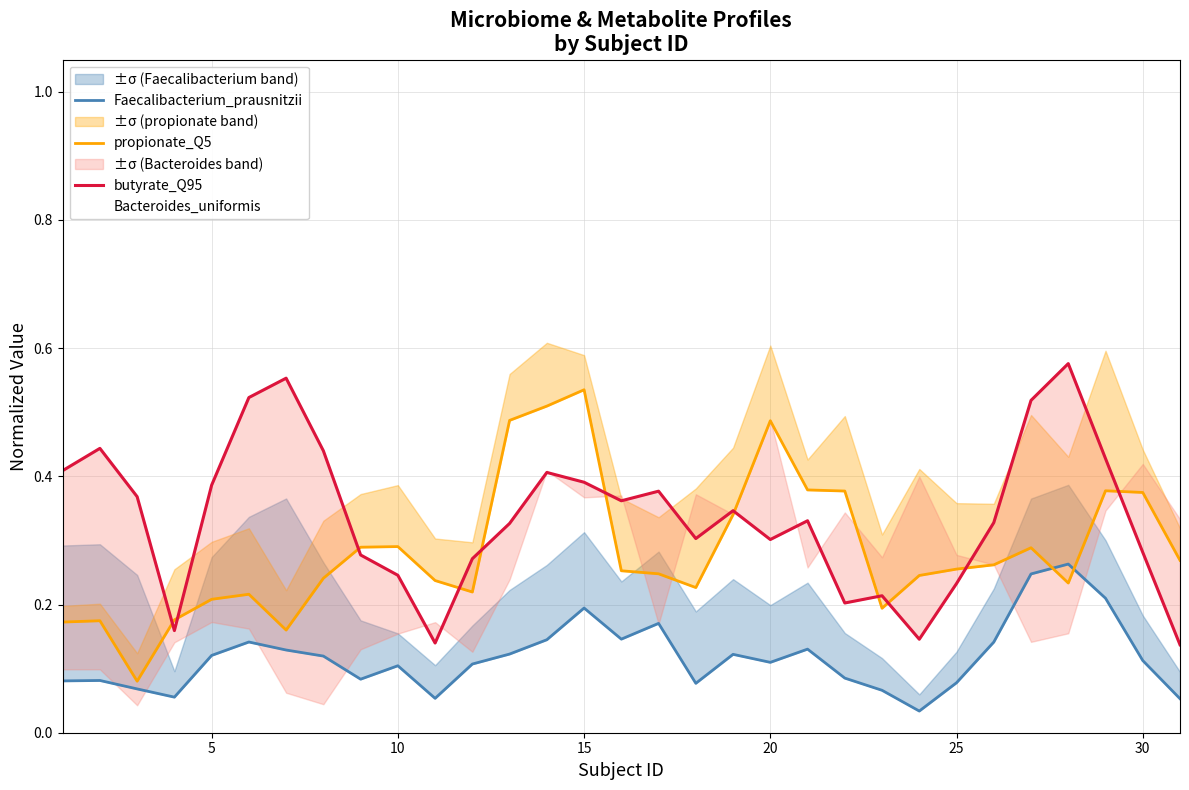

Reading left to right, extract all data points from this chart.

Faecalibacterium_prausnitzii: 0.1	0.1	0.1	0.1	0.1	0.1	0.1	0.1	0.1	0.1	0.1	0.1	0.1	0.1	0.2	0.1	0.2	0.1	0.1	0.1	0.1	0.1	0.1	0.0	0.1	0.1	0.2	0.3	0.2	0.1	0.1
propionate_Q5: 0.2	0.2	0.1	0.2	0.2	0.2	0.2	0.2	0.3	0.3	0.2	0.2	0.5	0.5	0.5	0.3	0.2	0.2	0.3	0.5	0.4	0.4	0.2	0.2	0.3	0.3	0.3	0.2	0.4	0.4	0.3
butyrate_Q95: 0.4	0.4	0.4	0.2	0.4	0.5	0.6	0.4	0.3	0.2	0.1	0.3	0.3	0.4	0.4	0.4	0.4	0.3	0.3	0.3	0.3	0.2	0.2	0.1	0.2	0.3	0.5	0.6	0.4	0.3	0.1
Bacteroides_uniformis: 0.1	0.1	0.0	0.1	0.2	0.2	0.1	0.0	0.1	0.2	0.2	0.1	0.2	0.4	0.4	0.4	0.2	0.4	0.3	0.5	0.3	0.3	0.3	0.4	0.3	0.3	0.1	0.2	0.3	0.4	0.3